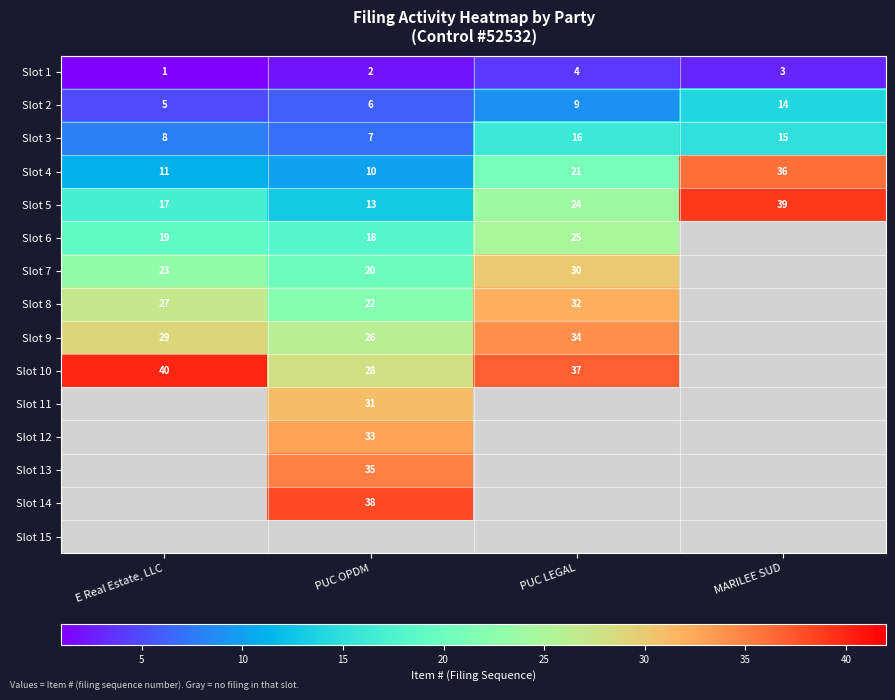

At which label does Slot 4 reach its minimum?

PUC OPDM